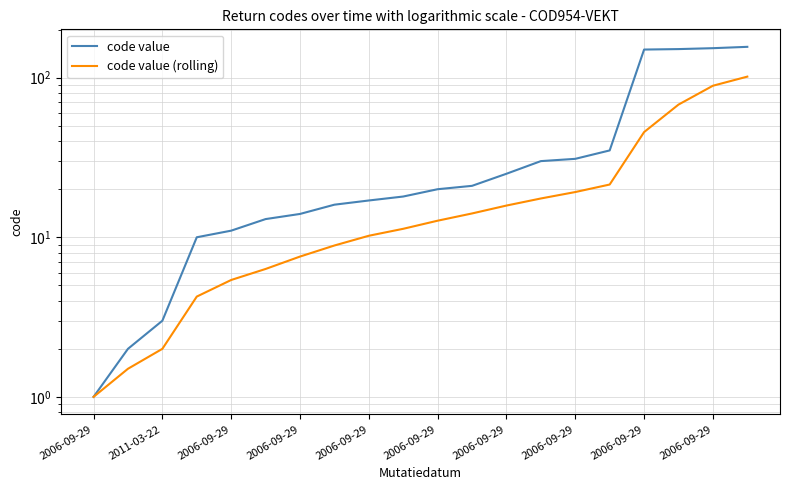

What are all the series names shown in the legend?

code value, code value (rolling)